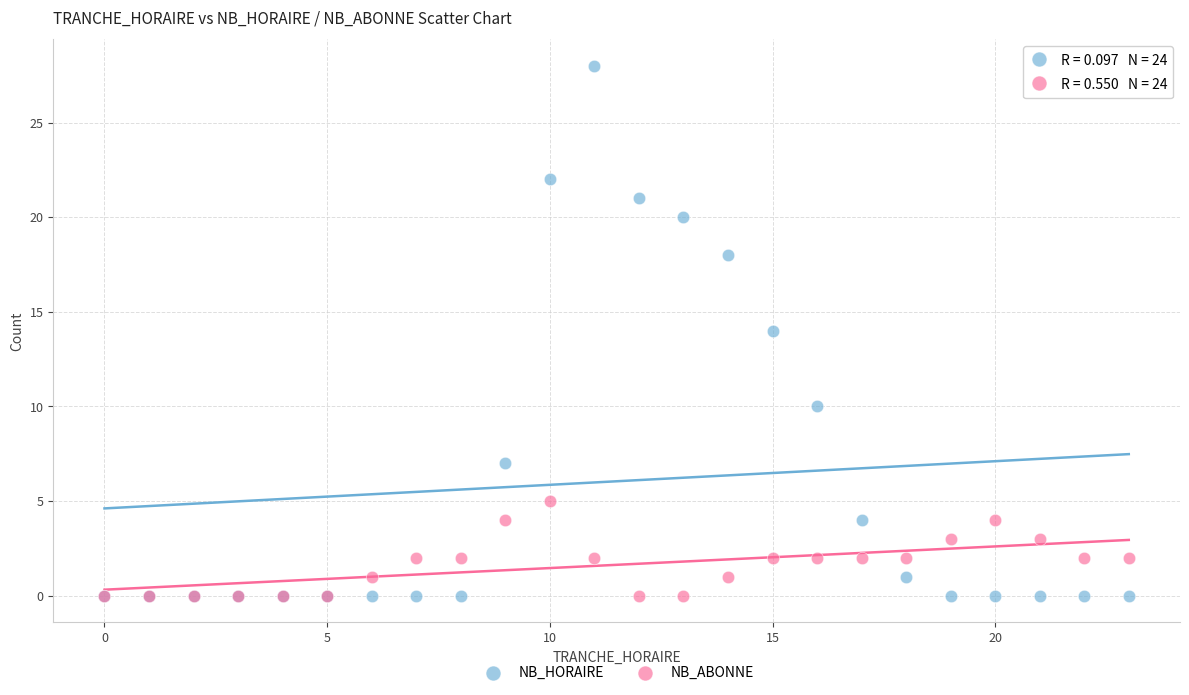

Which series contains the highest Y value?

NB_HORAIRE